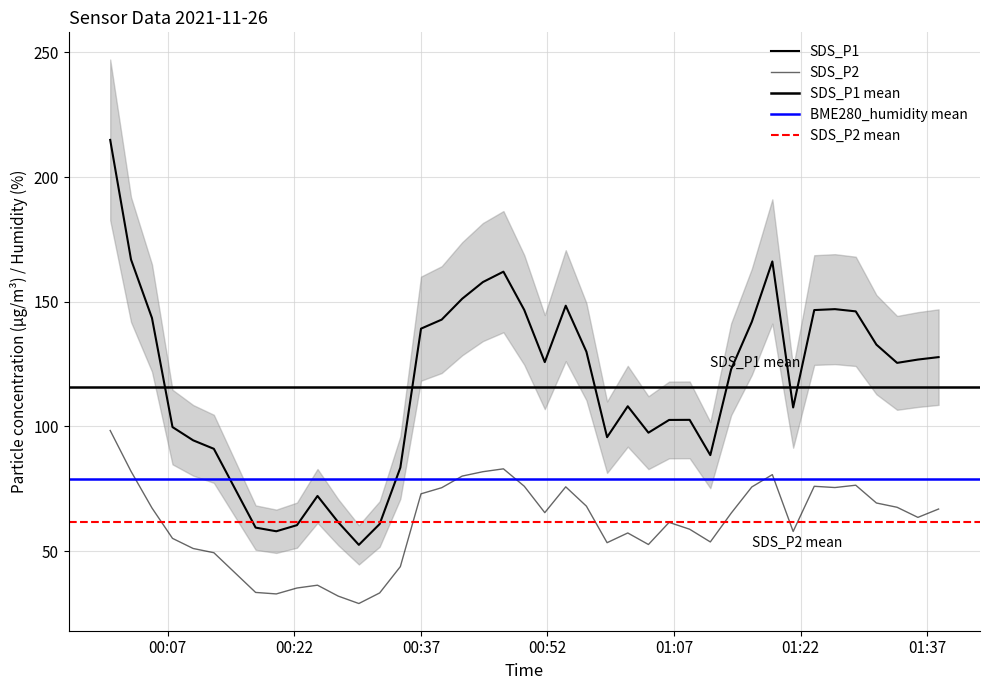

At which label does SDS_P1 reach its minimum?

2021/11/26 00:29:39